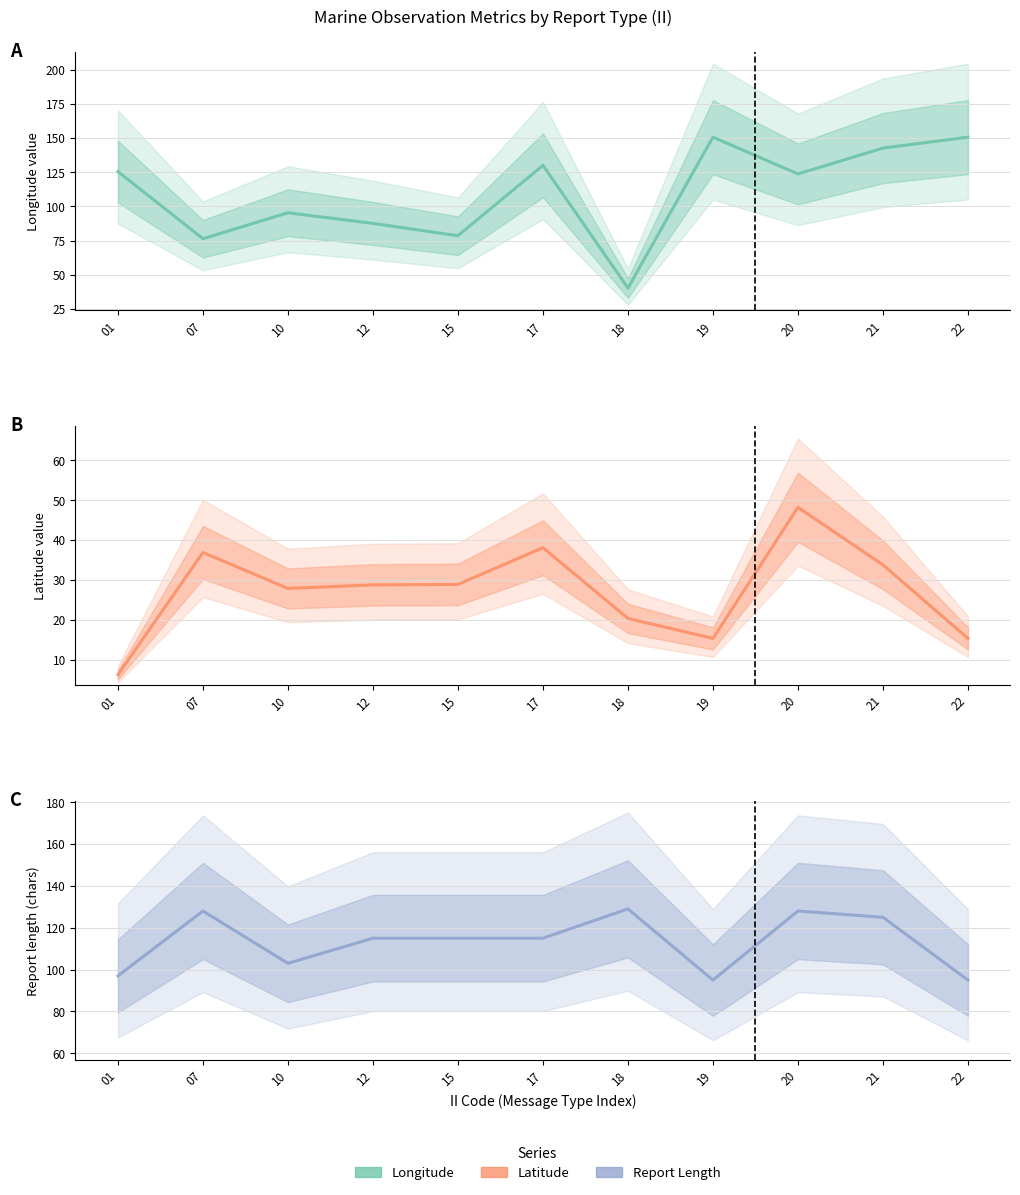

How many times do Longitude and Report Length cross each other?

6